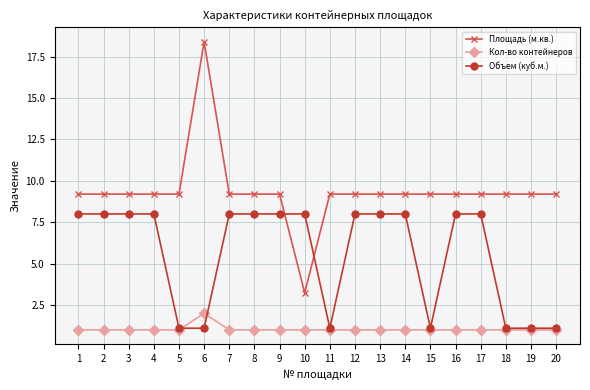

True or false: Кол-во контейнеров has more than 0 interior local peaks.

True